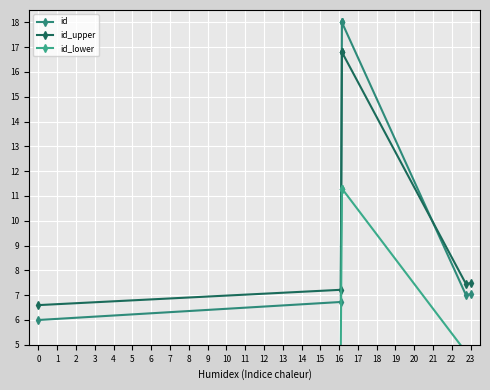

List the series in order of their peak value, highest first.

id, id_upper, id_lower